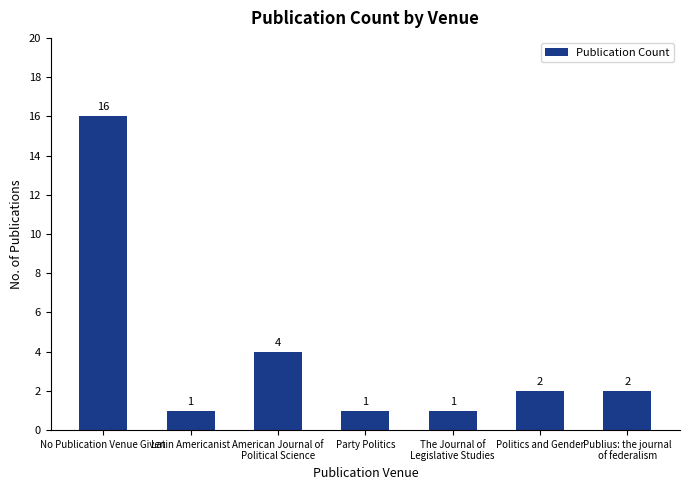

Where does the data first go above 2?

No Publication Venue Given